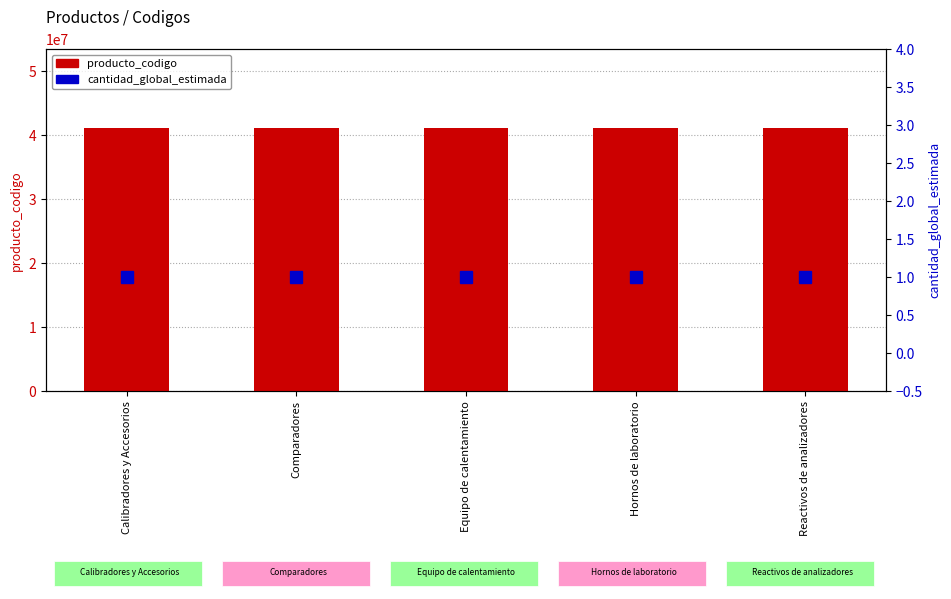

Which category has the highest value in the cantidad_global_estimada series?

Calibradores y Accesorios